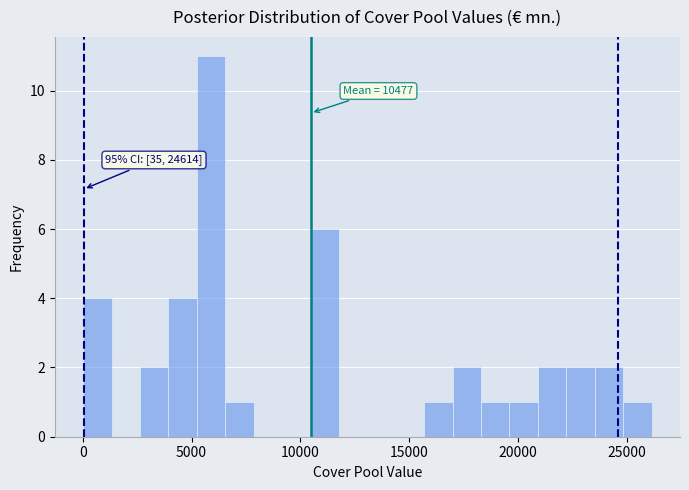

Around what value on the x-axis is the tallest bar? Give the approximate position of its centre, as read against the axis.

6000